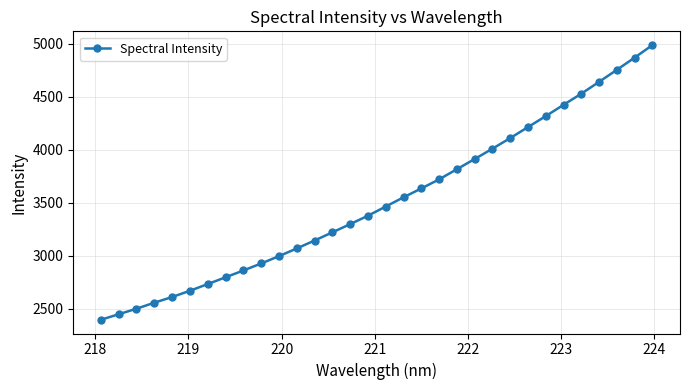

What is the sum of all values?

112508.0